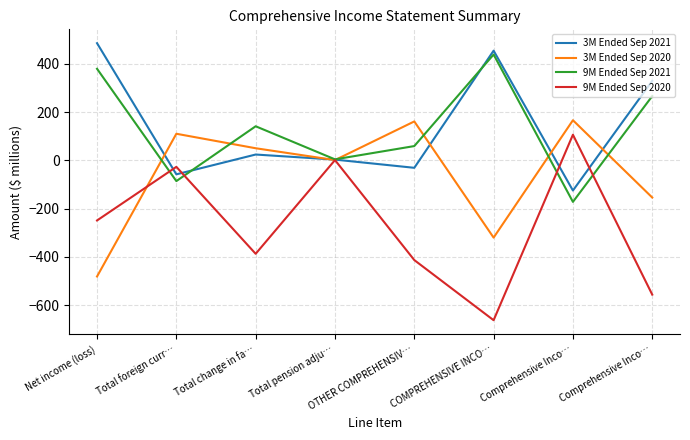

True or false: 3M Ended Sep 2021 and 3M Ended Sep 2020 intersect in this chart.

True